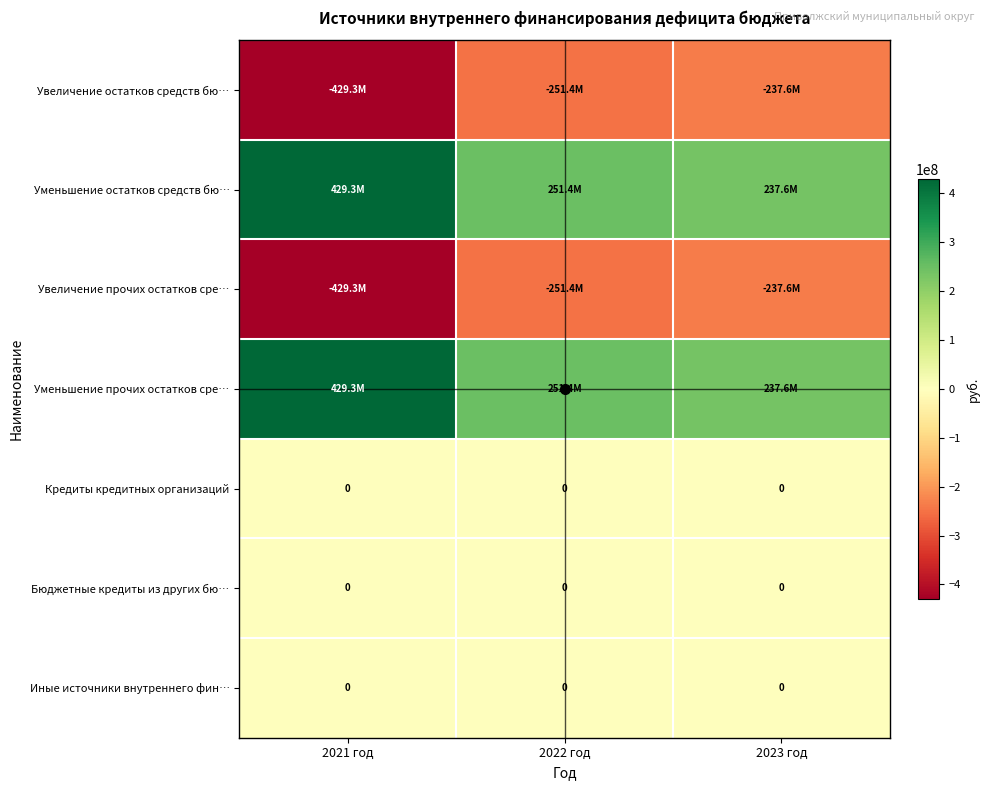

At 2022 год, list the series in order from largest to smallest.

Уменьшение остатков средств бю…, Уменьшение прочих остатков сре…, Кредиты кредитных организаций, Бюджетные кредиты из других бю…, Иные источники внутреннего фин…, Увеличение остатков средств бю…, Увеличение прочих остатков сре…